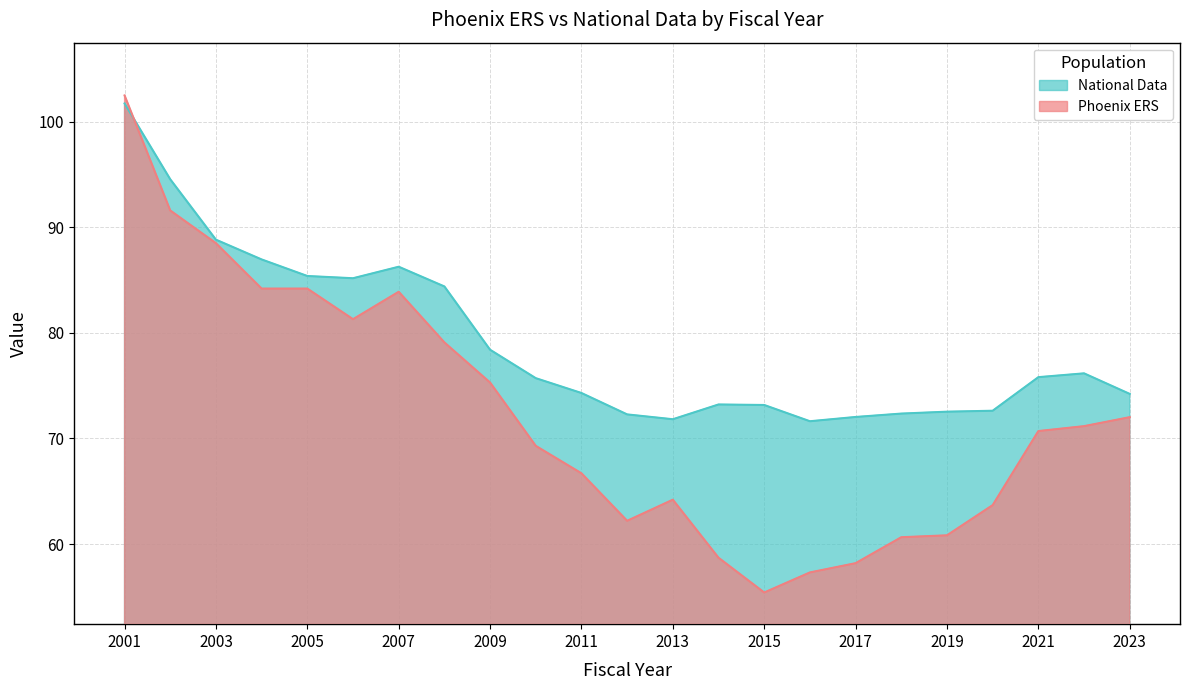

What is the value of the National Data point at the 1st from the left?

101.7